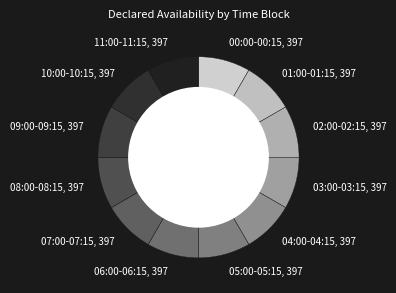

Is the sum of 08:00-08:15 and 07:00-07:15 greater than half?

No